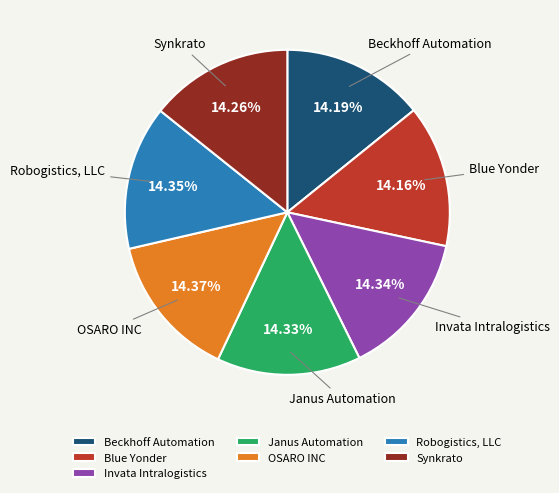

Combined, what portion of the pie is Robogistics, LLC and OSARO INC?

28.7%